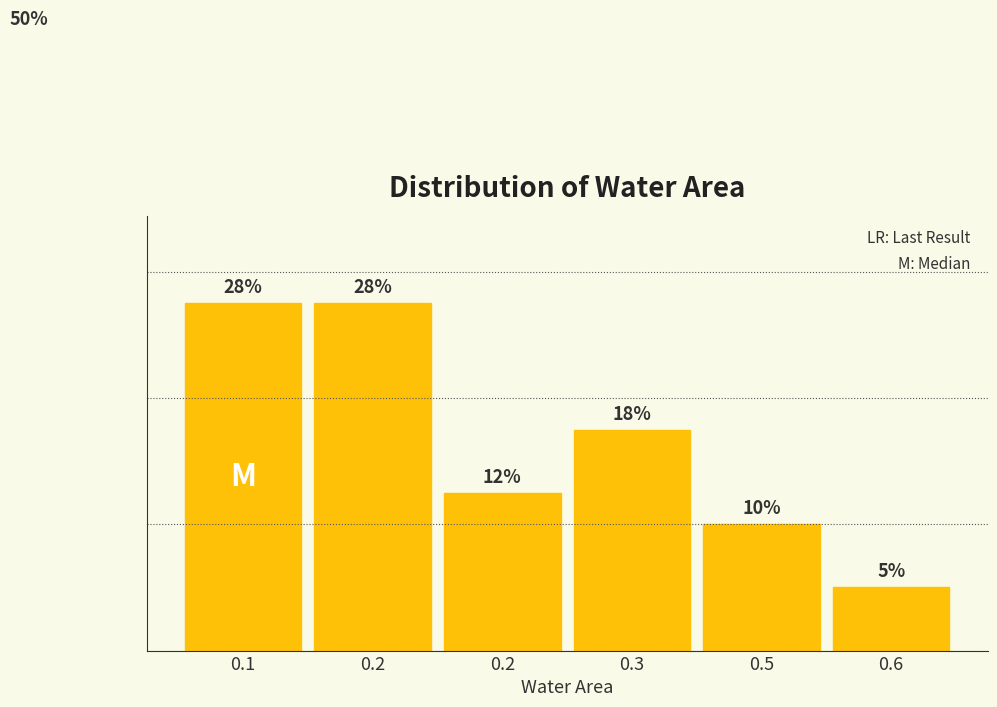

Does the chart contain any negative values?

No